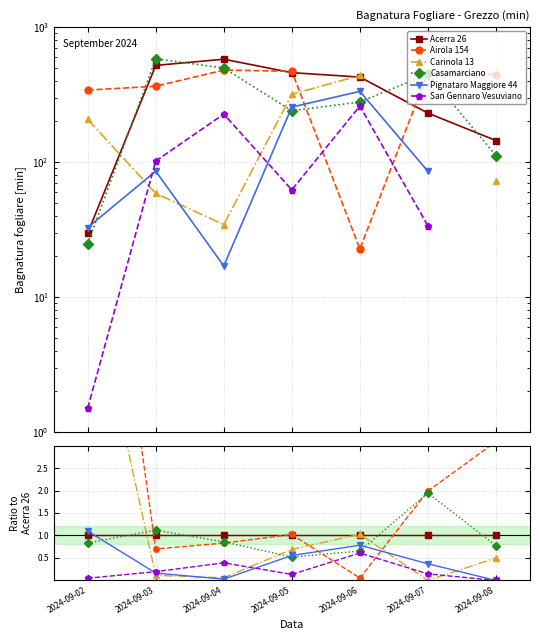

Reading left to right, list all the values displayed in this chart.

Acerra 26: 2024-09-02=1.0	2024-09-03=1.0	2024-09-04=1.0	2024-09-05=1.0	2024-09-06=1.0	2024-09-07=1.0	2024-09-08=1.0
Airola 154: 2024-09-02=11.5	2024-09-03=0.7	2024-09-04=0.8	2024-09-05=1.0	2024-09-06=0.1	2024-09-07=2.0	2024-09-08=3.1
Carinola 13: 2024-09-02=7.0	2024-09-03=0.1	2024-09-04=0.1	2024-09-05=0.7	2024-09-06=1.0	2024-09-07=0.0	2024-09-08=0.5
Casamarciano: 2024-09-02=0.8	2024-09-03=1.1	2024-09-04=0.9	2024-09-05=0.5	2024-09-06=0.7	2024-09-07=1.9	2024-09-08=0.8
Pignataro Maggiore 44: 2024-09-02=1.1	2024-09-03=0.2	2024-09-04=0.0	2024-09-05=0.6	2024-09-06=0.8	2024-09-07=0.4	2024-09-08=0.0
San Gennaro Vesuviano: 2024-09-02=0.1	2024-09-03=0.2	2024-09-04=0.4	2024-09-05=0.1	2024-09-06=0.6	2024-09-07=0.1	2024-09-08=0.0